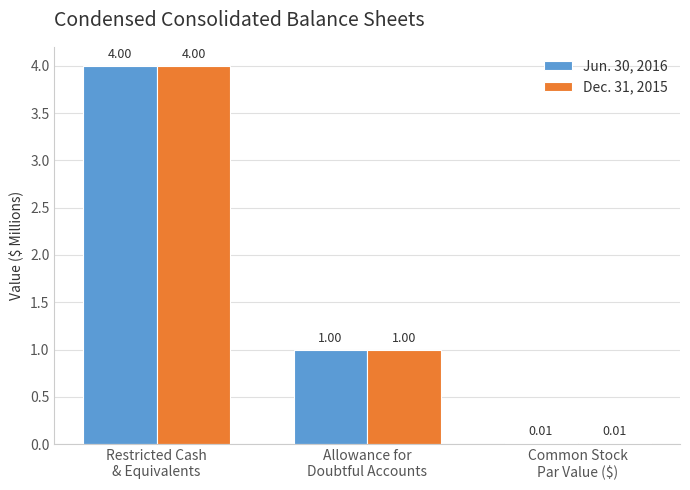

How many categories are shown in the chart?

3